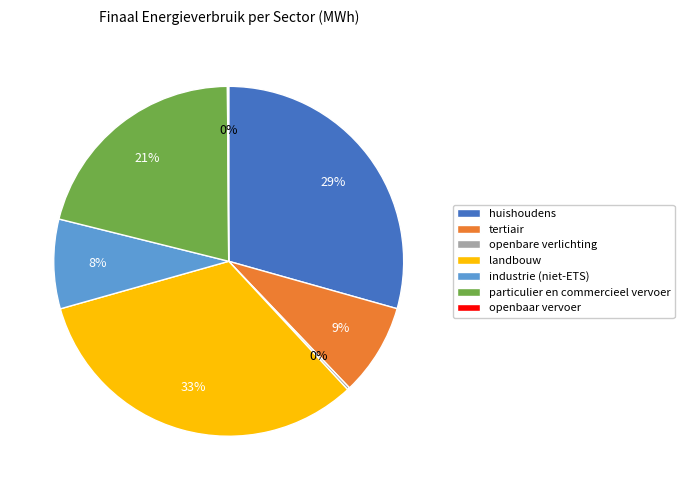

Which category has the biggest portion of the pie?

landbouw